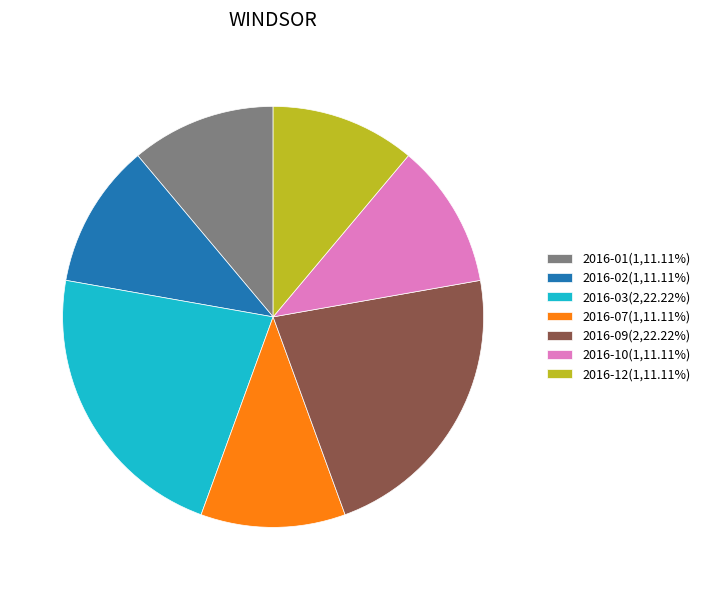

What is the ratio of the value at 2016-07(1,11.11%) to the value at 2016-02(1,11.11%)?

1.0